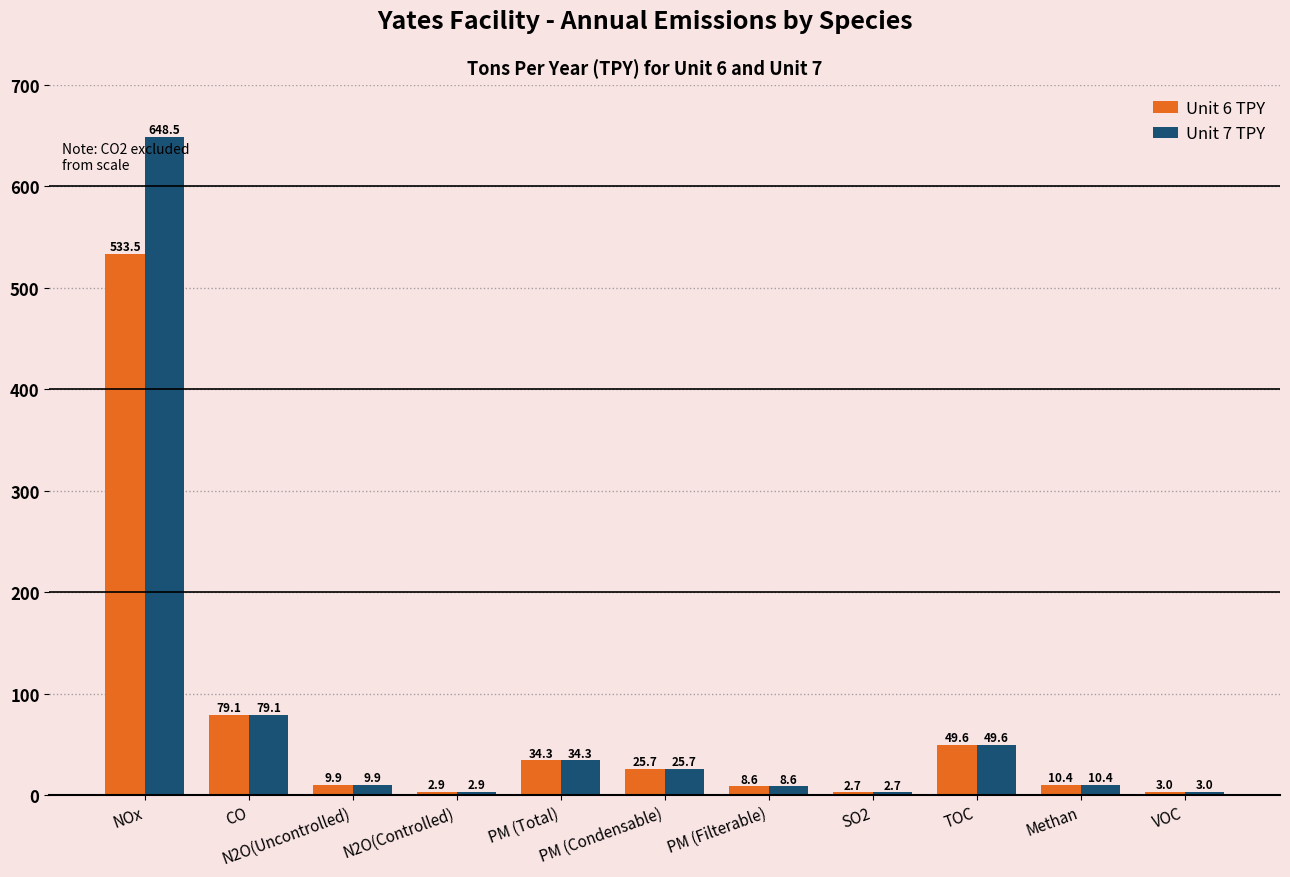

Rank the categories by Unit 6 TPY value from highest to lowest.

NOx, CO, TOC, PM (Total), PM (Condensable), Methan, N2O(Uncontrolled), PM (Filterable), VOC, N2O(Controlled), SO2